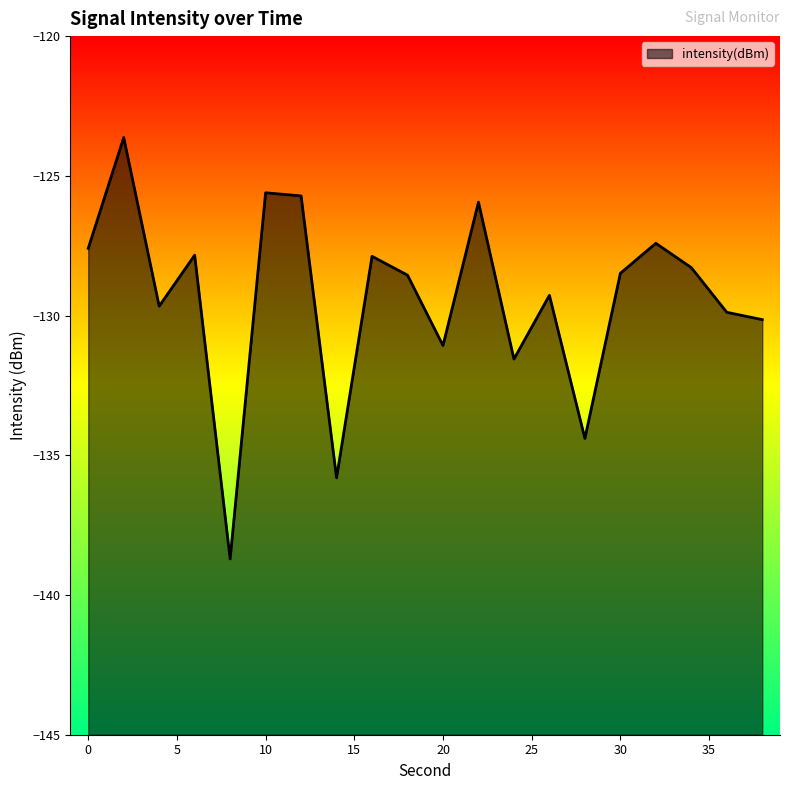

Does the chart have visible grid lines?

No